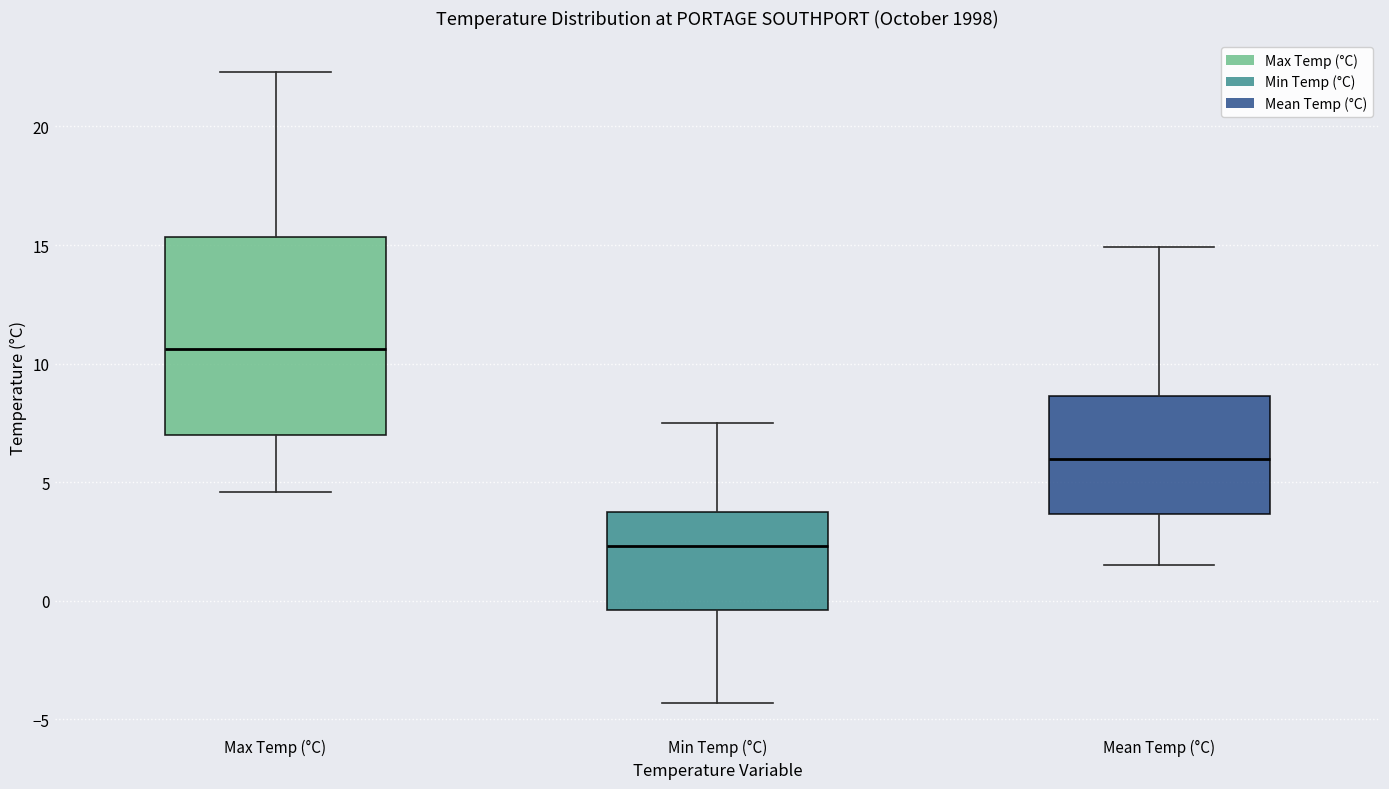

Reading left to right, read every box against the y-axis: the position of its median line, the range the box covers, and the ends of its whiskers. The values are not printed on the chart, so give them approximately, as read against the axis.

Max Temp (°C): median 10.5, box 7.0 to 15.5, whiskers 4.5 to 22.5
Min Temp (°C): median 2.5, box -0.5 to 4.0, whiskers -4.5 to 7.5
Mean Temp (°C): median 6.0, box 3.5 to 8.5, whiskers 1.5 to 15.0